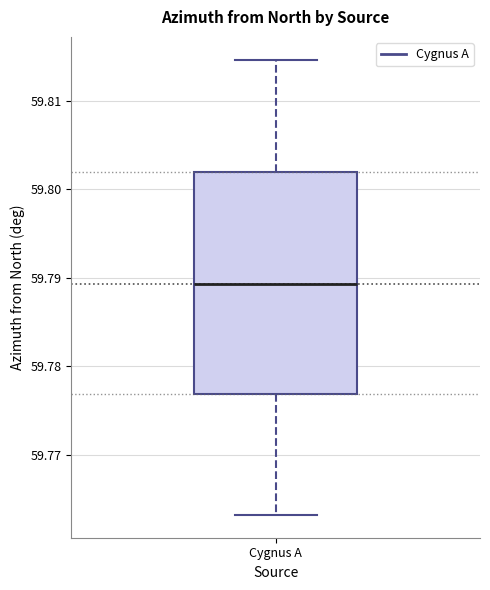

Where does the median line of the box for Cygnus A sit on the y-axis? The values are not printed on the chart, so give them approximately, as read against the axis.

59.789